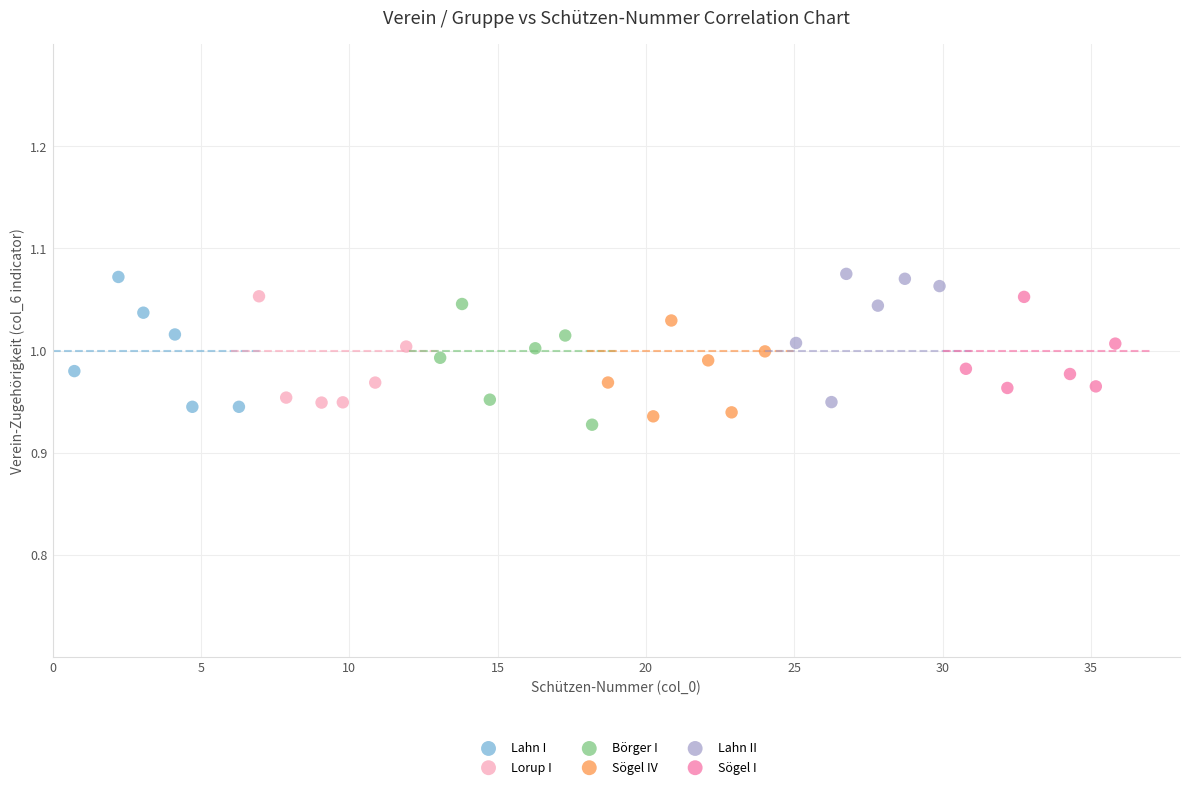

What are all the series names shown in the legend?

Lahn I, Lorup I, Börger I, Sögel IV, Lahn II, Sögel I